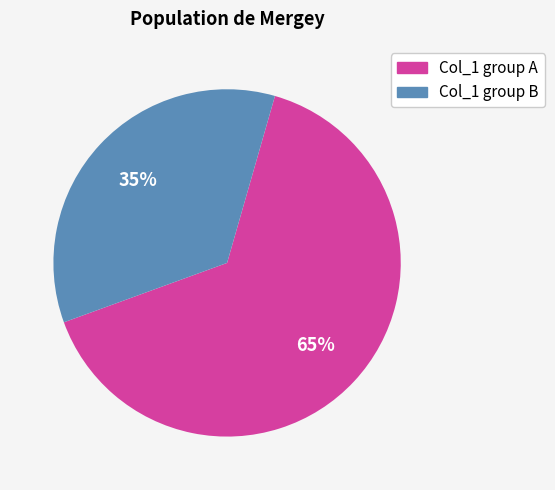

Is there a majority slice in this chart?

Yes